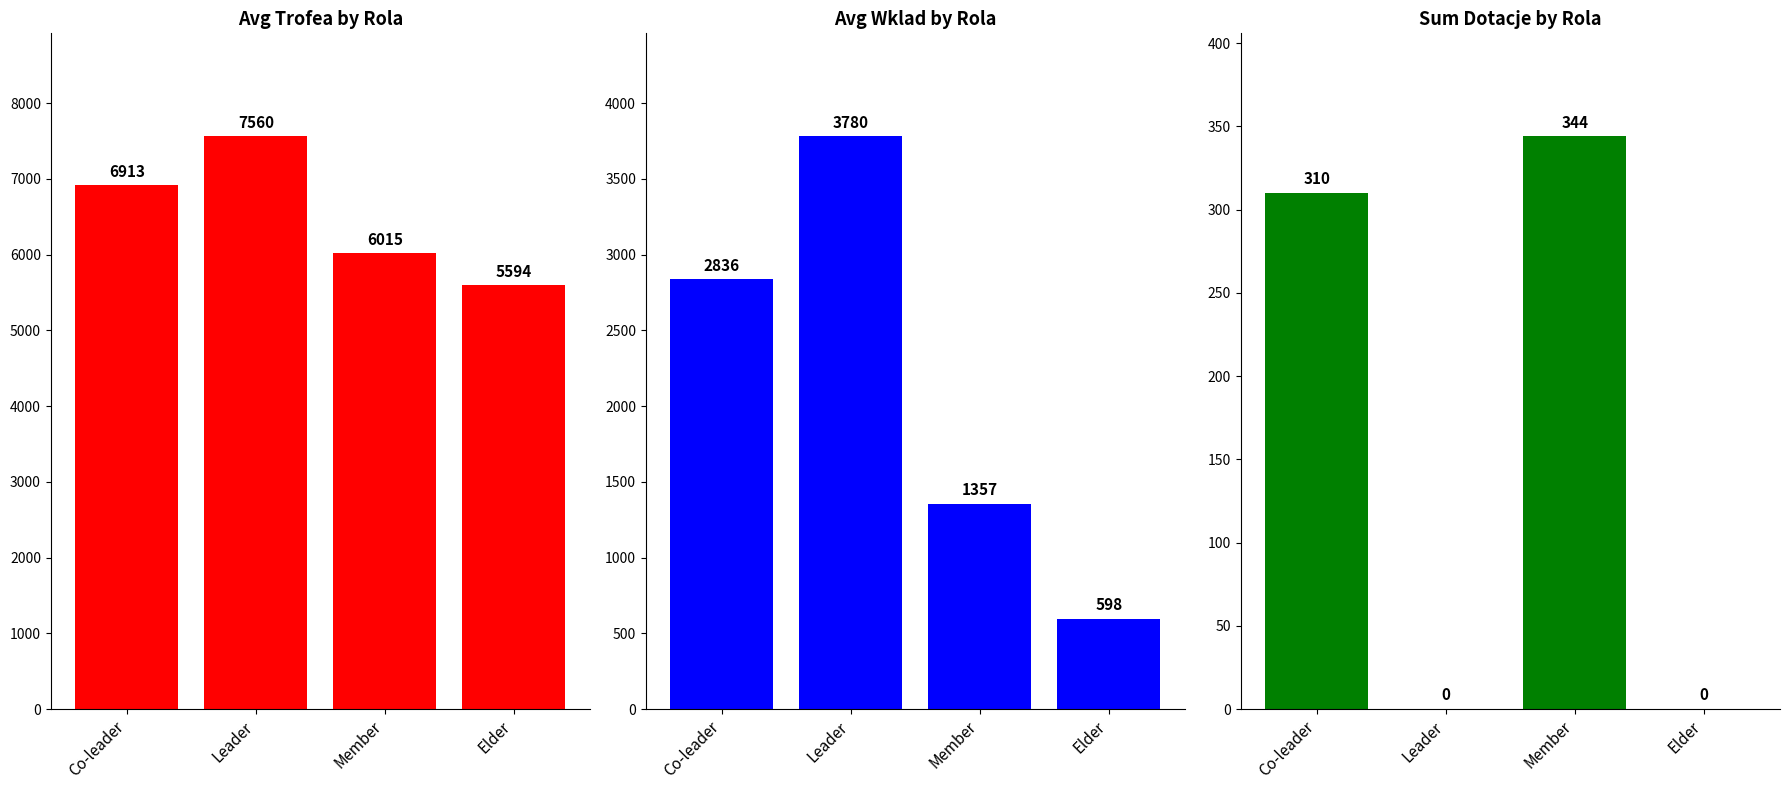

What is the average value of the Sum Dotacje by Rola series?

164